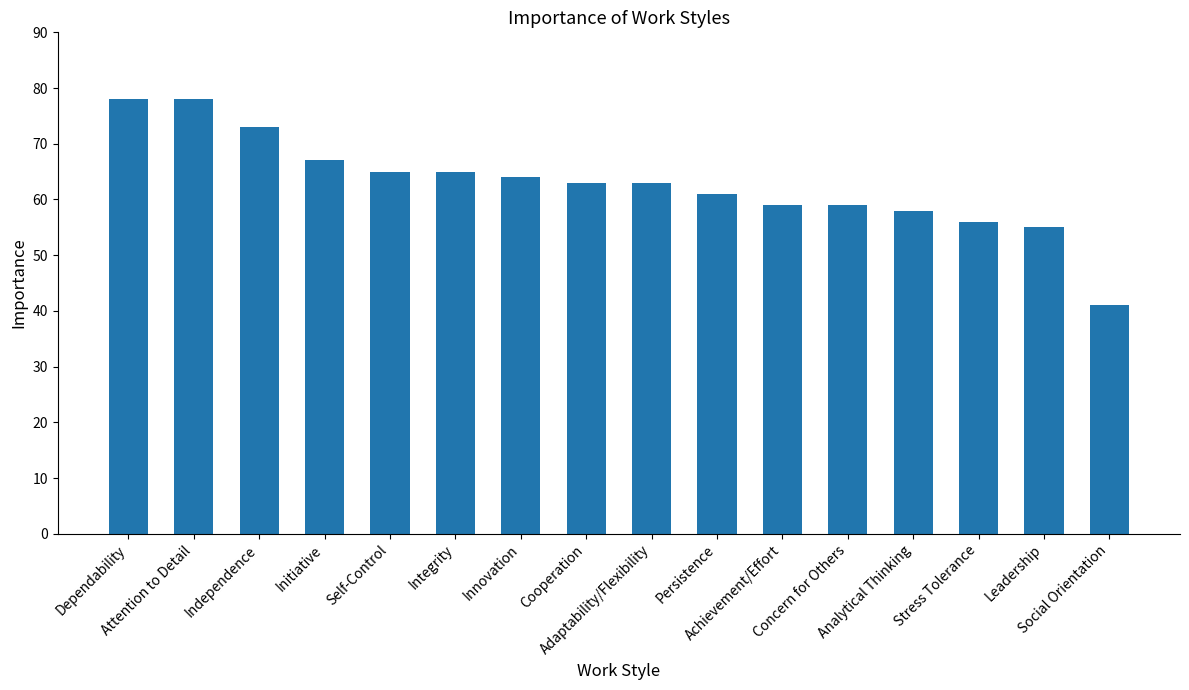

True or false: the data shows 85 at Stress Tolerance.

False